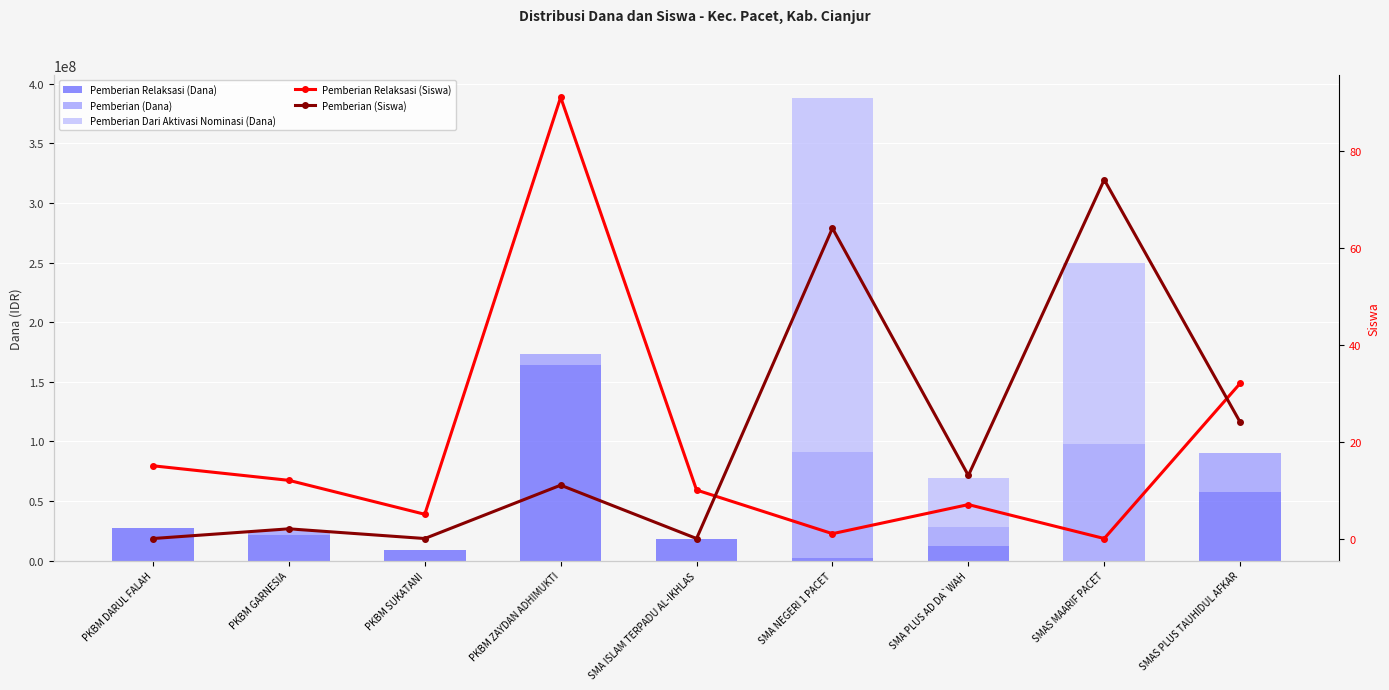

What is the average value of the Pemberian Relaksasi (Dana) series?

34600000